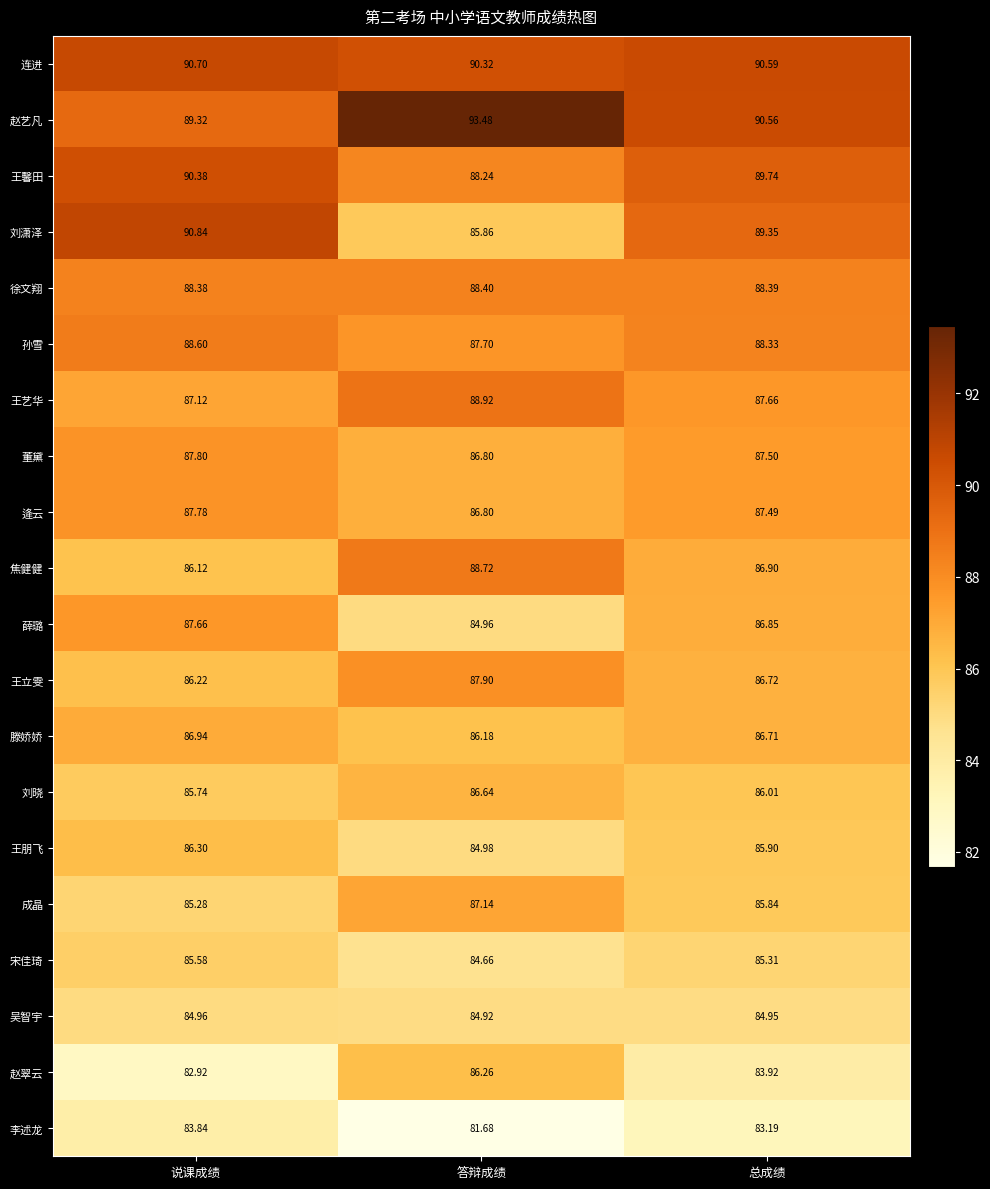

Rank the categories by 宋佳琦 value from highest to lowest.

说课成绩, 总成绩, 答辩成绩